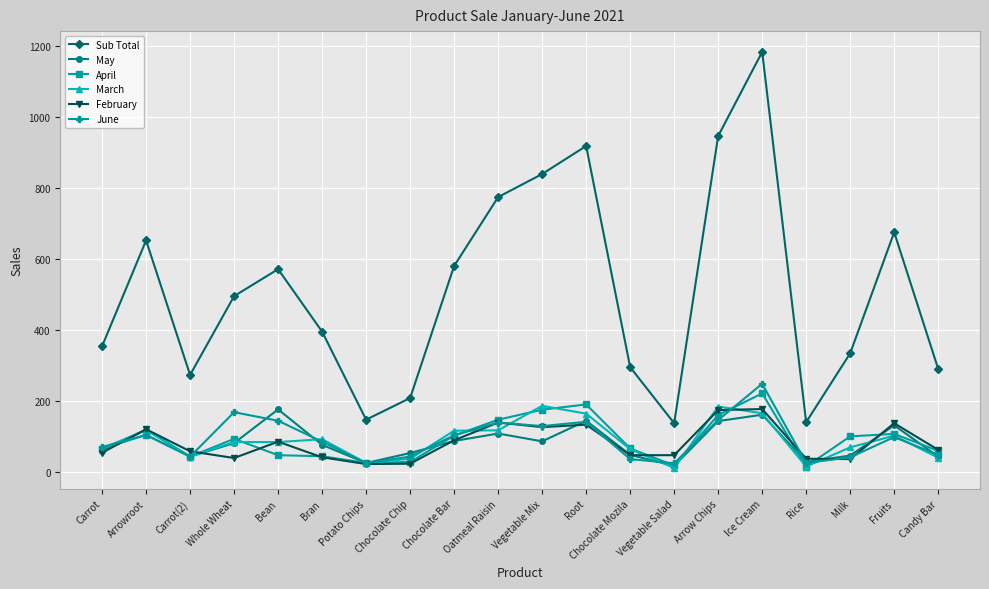

True or false: Sub Total and March intersect in this chart.

False